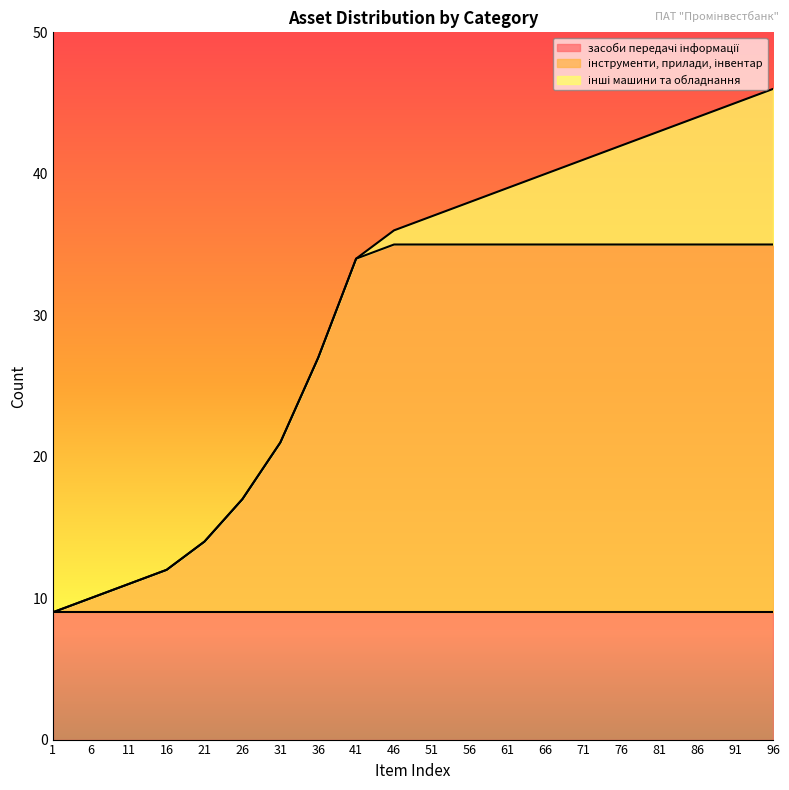

How many intersections are there between засоби передачі інформації and інструменти, прилади, інвентар?

1